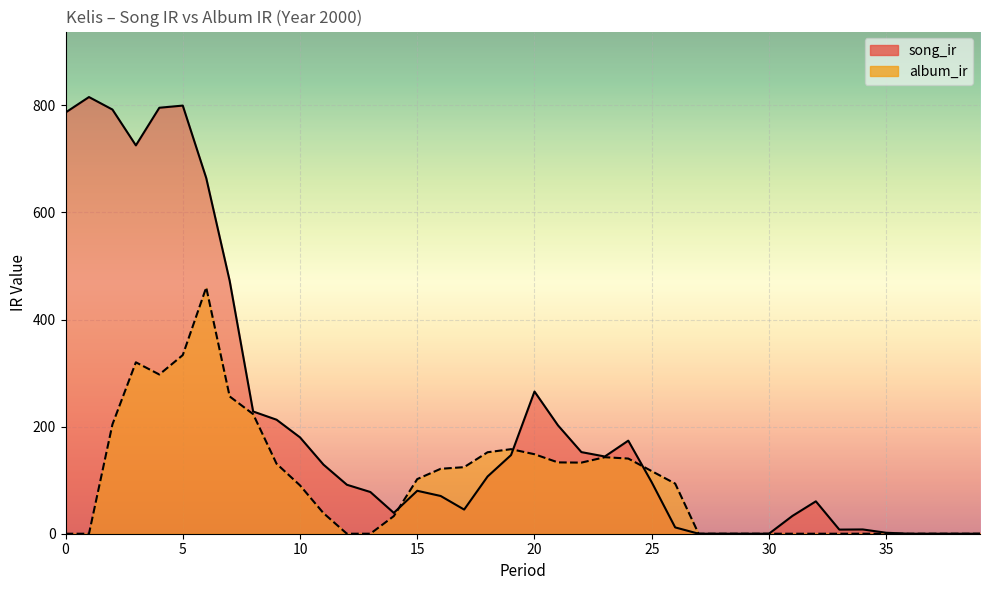

Reading left to right, what are all the values shown in this chart?

song_ir: 0=786.6	1=815.5	2=792.2	3=725.2	4=795.5	5=799.6	6=664.4	7=472.3	8=228.3	9=212.9	10=179.9	11=129.1	12=91.5	13=77.9	14=38.9	15=80.2	16=70.5	17=45.1	18=106.9	19=146.9	20=265.6	21=202.5	22=152.4	23=144.2	24=173.8	25=96.1	26=11.8	27=0.0	28=0.0	29=0.0	30=0.0	31=33.2	32=60.5	33=7.7	34=8.0	35=1.8	36=0.0	37=0.0	38=0.0	39=0.0
album_ir: 0=0.0	1=0.0	2=204.1	3=320.1	4=297.4	5=333.6	6=459.9	7=256.4	8=223.4	9=130.7	10=90.3	11=38.5	12=0.0	13=0.0	14=32.9	15=102.0	16=121.3	17=124.3	18=152.2	19=157.9	20=148.5	21=133.2	22=132.8	23=142.9	24=140.4	25=116.9	26=93.6	27=0.0	28=0.0	29=0.0	30=0.0	31=0.0	32=0.0	33=0.0	34=0.0	35=0.0	36=0.0	37=0.0	38=0.0	39=0.0